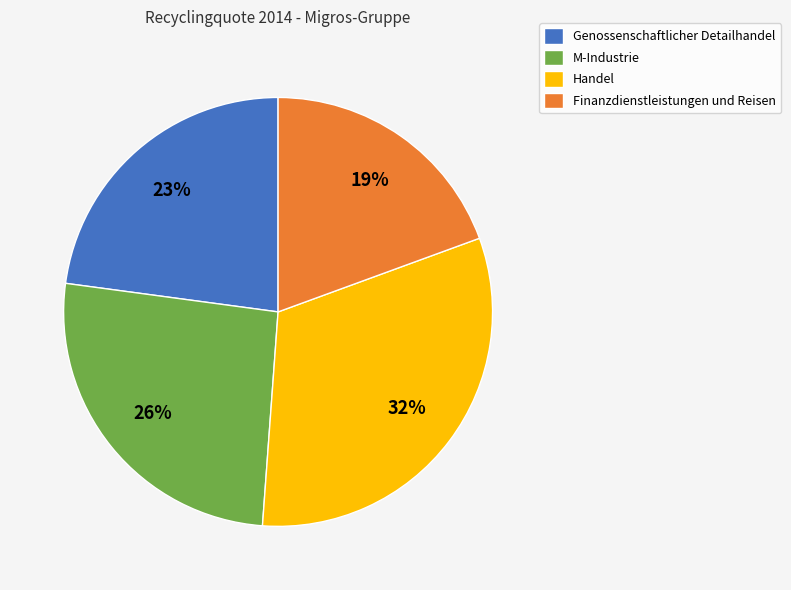

Is it true that Handel is 46% of the pie?

False